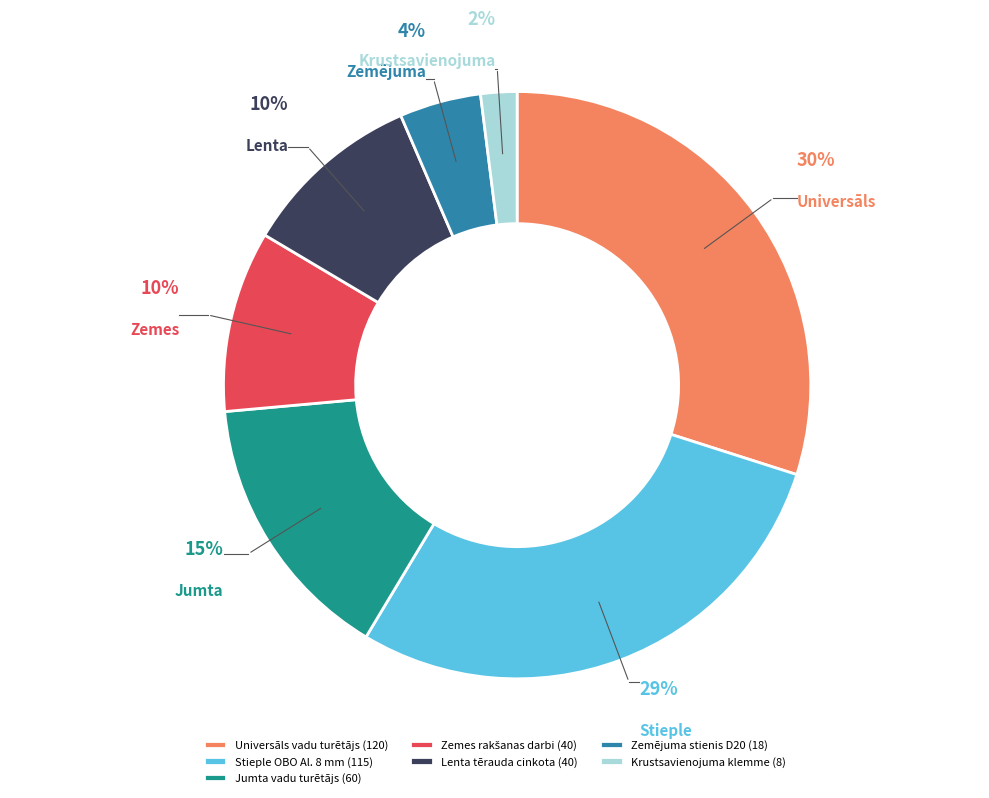

What is the ratio of the value at Universāls vadu turētājs (120) to the value at Krustsavienojuma klemme (8)?

15.0